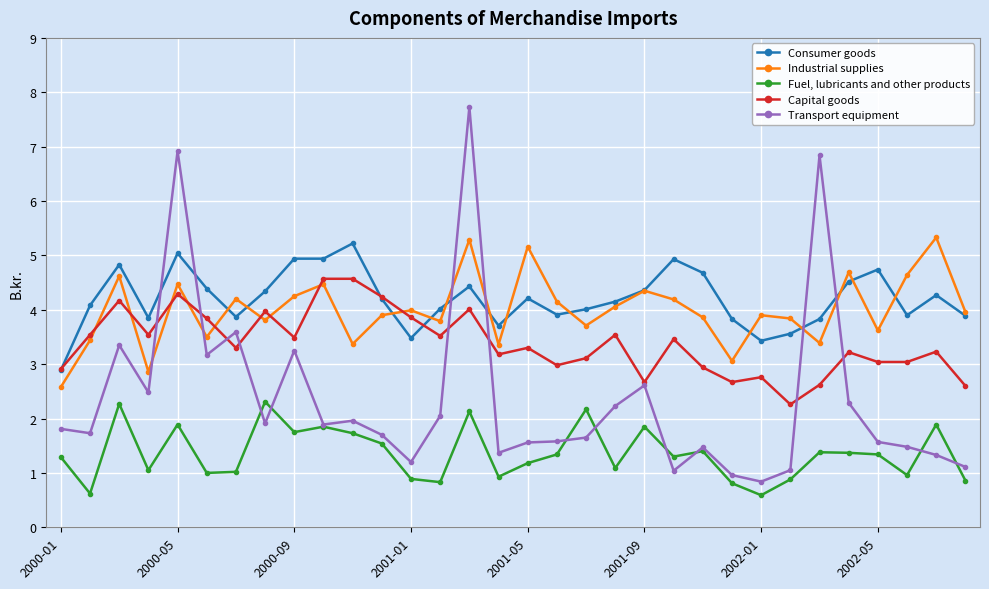

What is the minimum value shown in the chart?

0.6